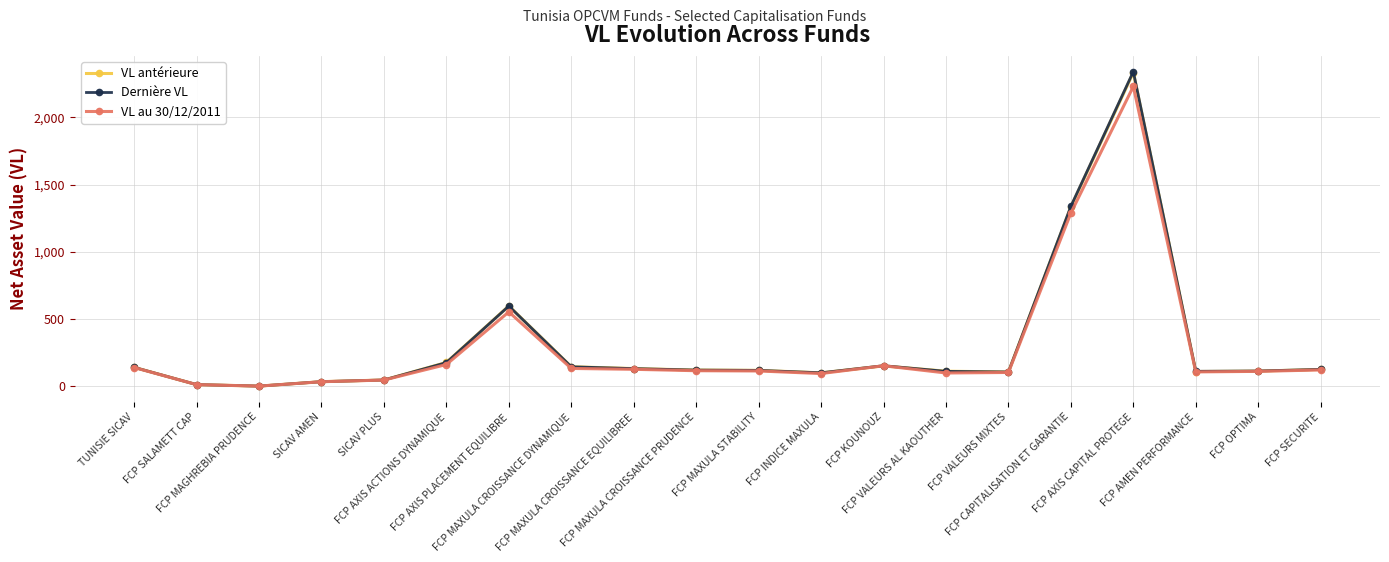

What is the difference between the maximum and minimum values in the Dernière VL series?

2339.2